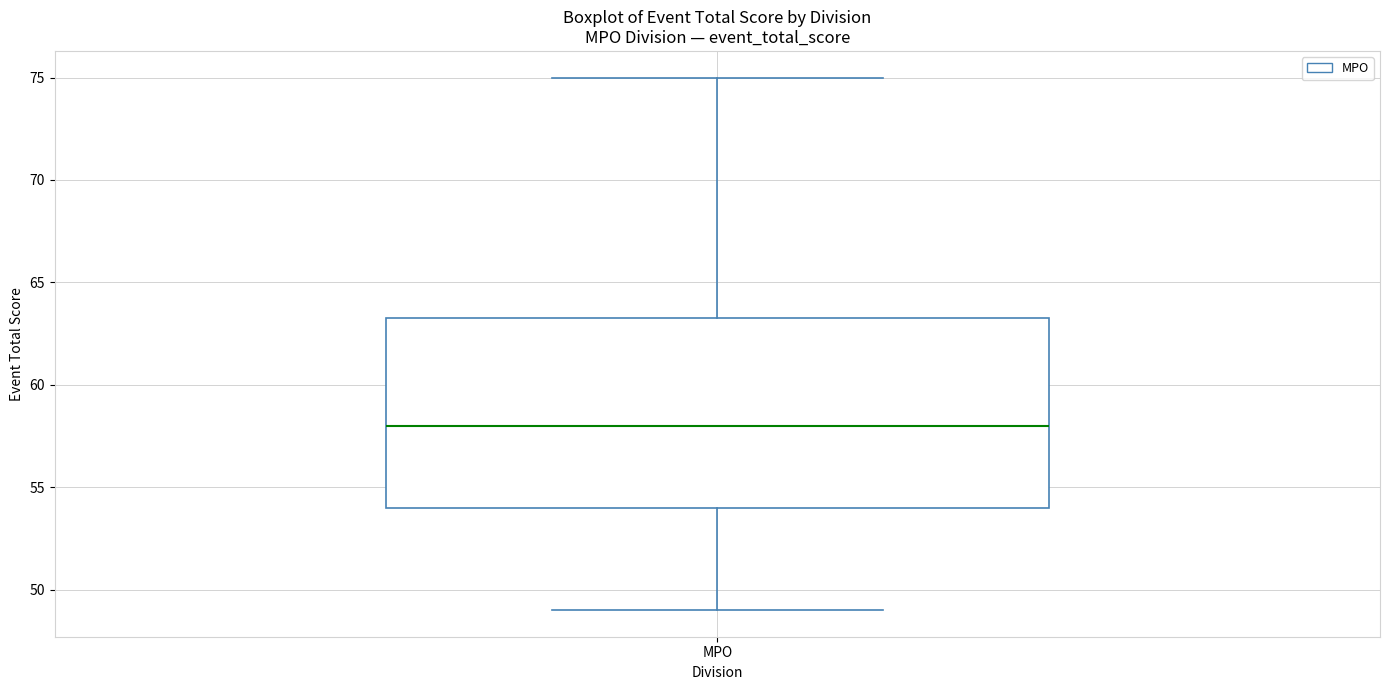

Read this box plot against the y-axis: the position of the median line, the range covered by the box, and the ends of both whiskers. The values are not printed on the chart, so give them approximately, as read against the axis.

median 58.0, box 54.0 to 63.5, whiskers 49.0 to 75.0